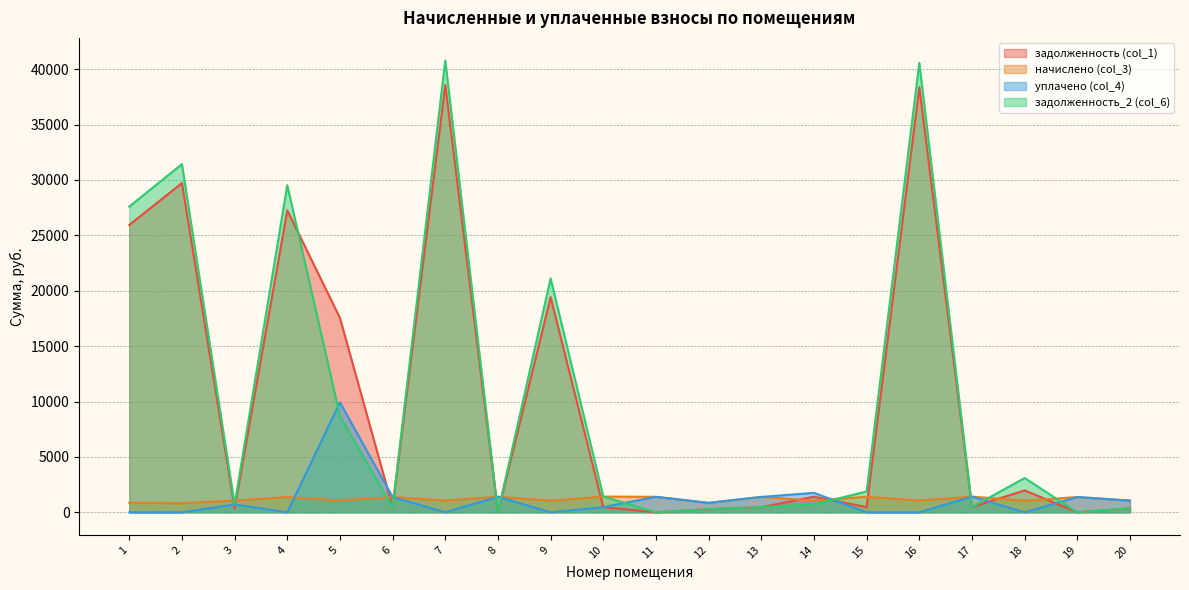

What is the value of the начислено (col_3) point at the 20th from the left?

1058.0